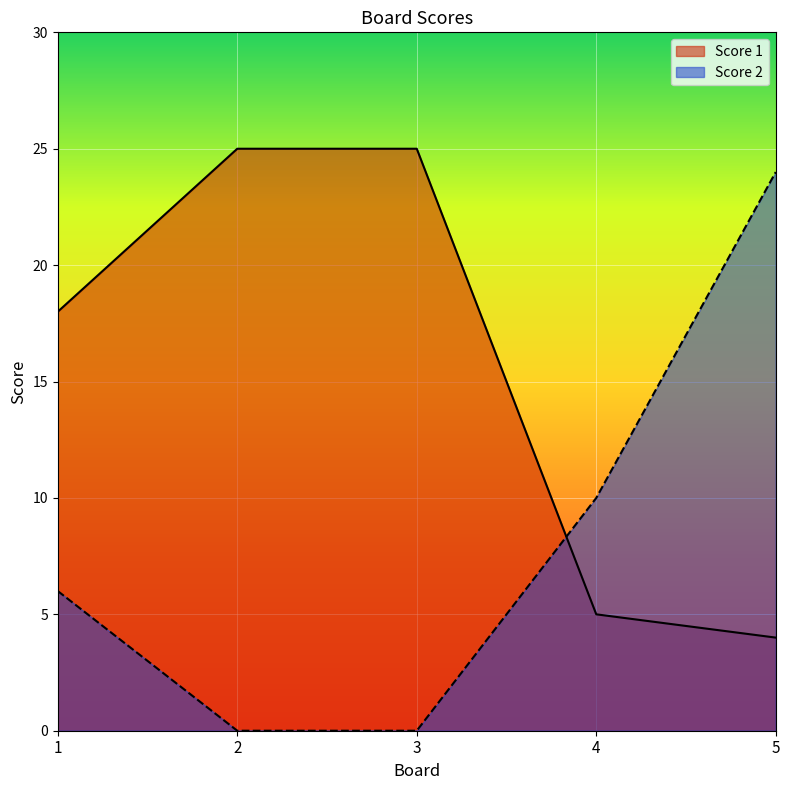

True or false: Score 2 and Score 1 cross at least once.

True